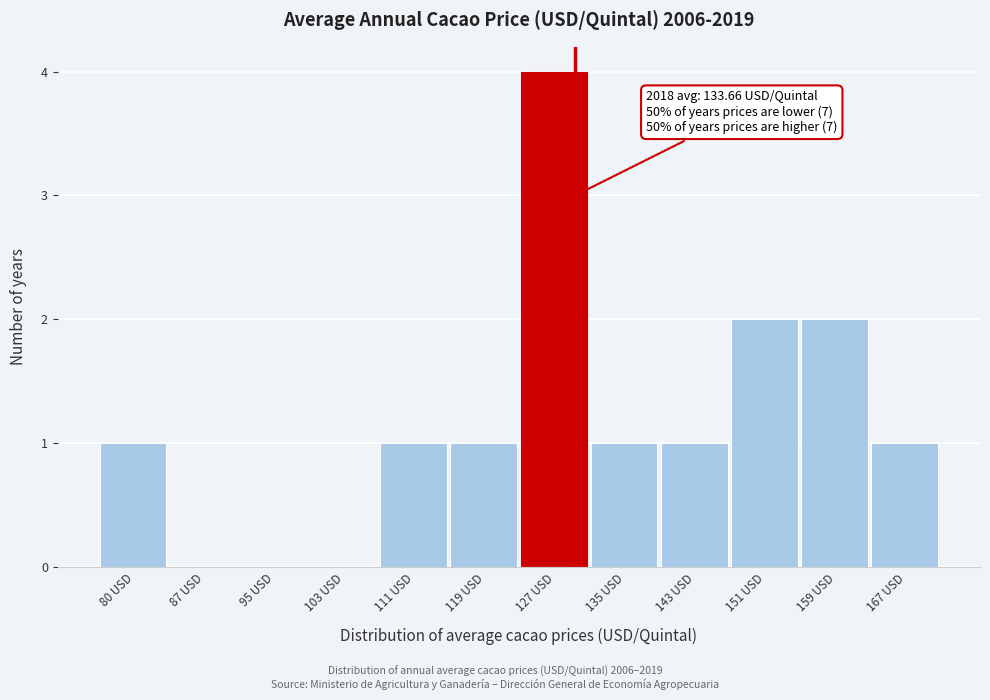

Reading right to left, list all the values displayed in this chart.

167 USD=1	159 USD=2	151 USD=2	143 USD=1	135 USD=1	127 USD=4	119 USD=1	111 USD=1	103 USD=0	95 USD=0	87 USD=0	80 USD=1